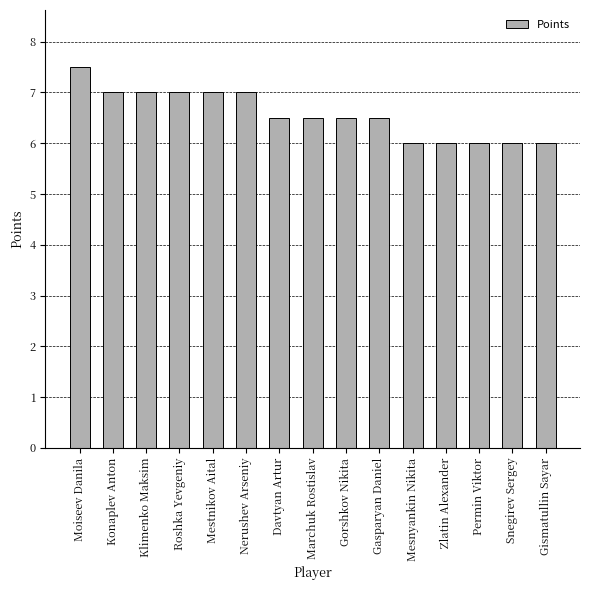

Is it true that the value at Nerushev Arseniy is 7.0?

True